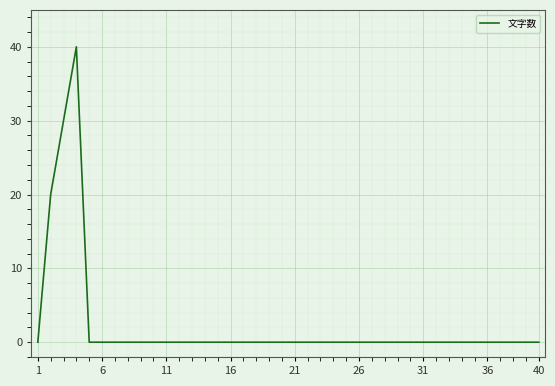

True or false: the data shows 0 at 26.

True